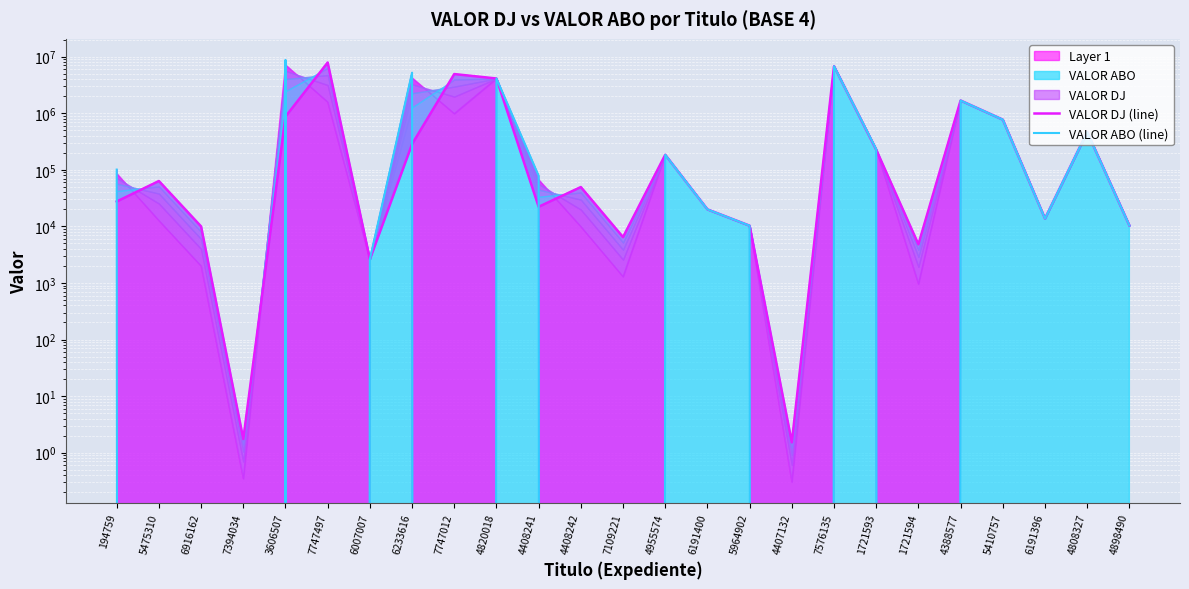

Is it true that VALOR DJ (line) equals 466411.0 at 4808327?

True